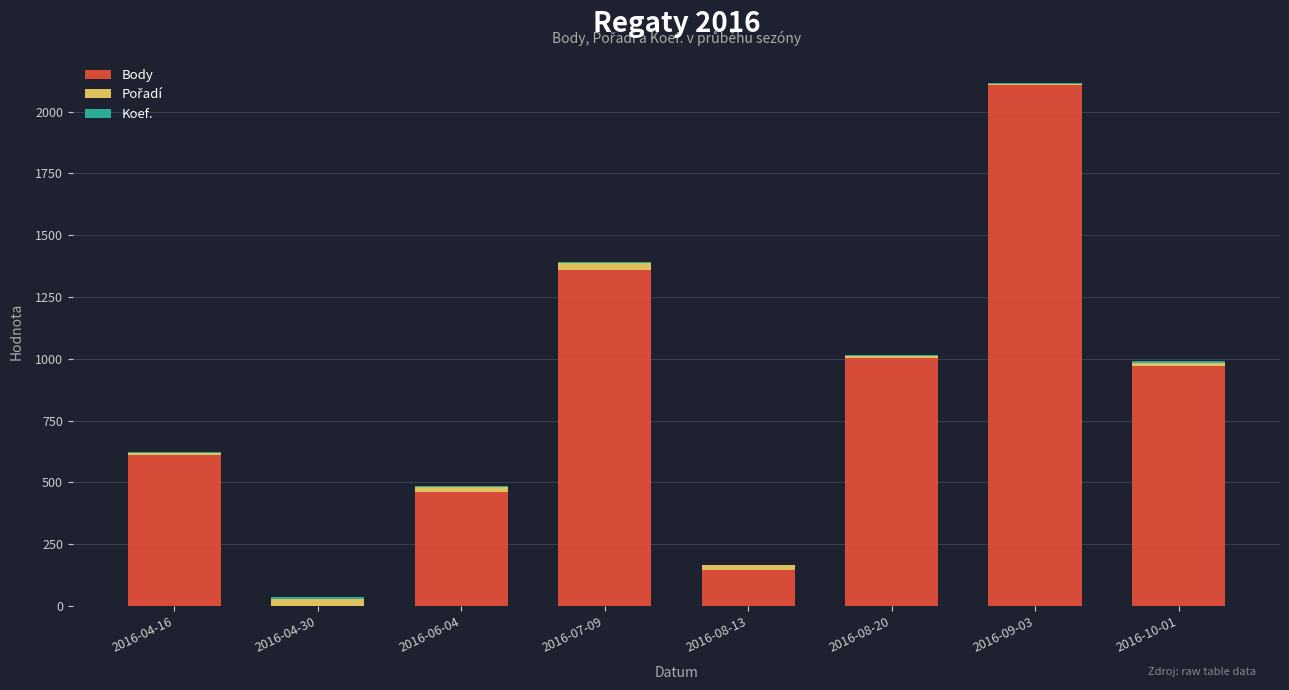

The value of Body at 2016-08-13 is 225. True or false?

False